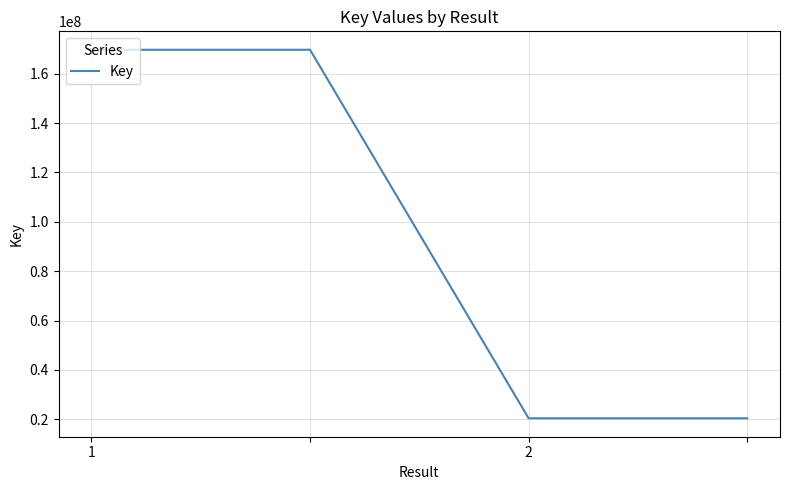

How many series are shown in this chart?

1